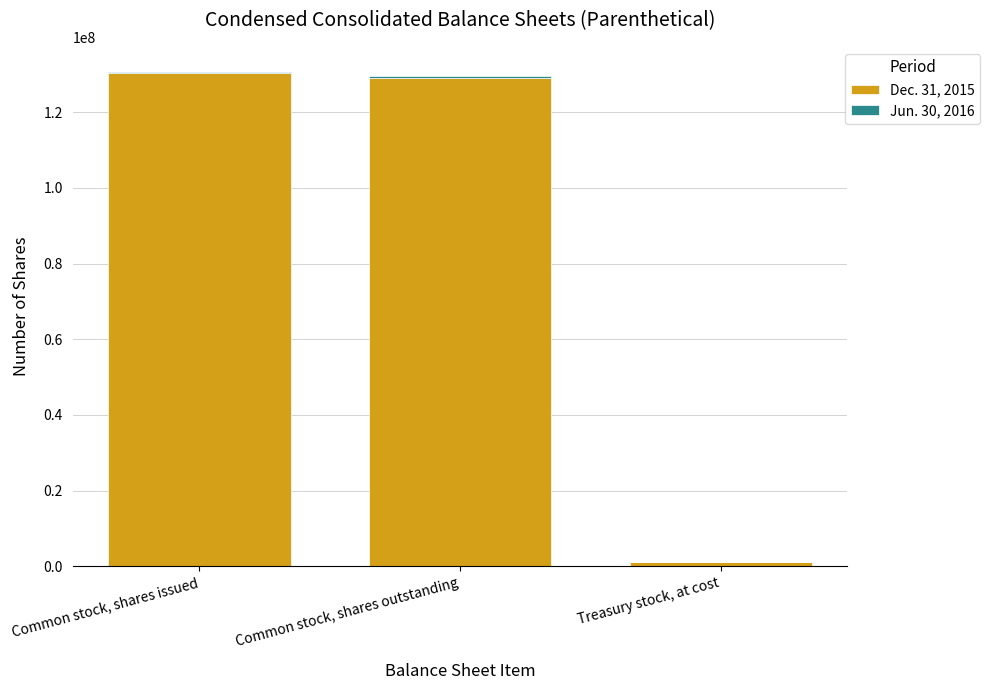

Is it true that Dec. 31, 2015 equals 128990378 at Common stock, shares outstanding?

True